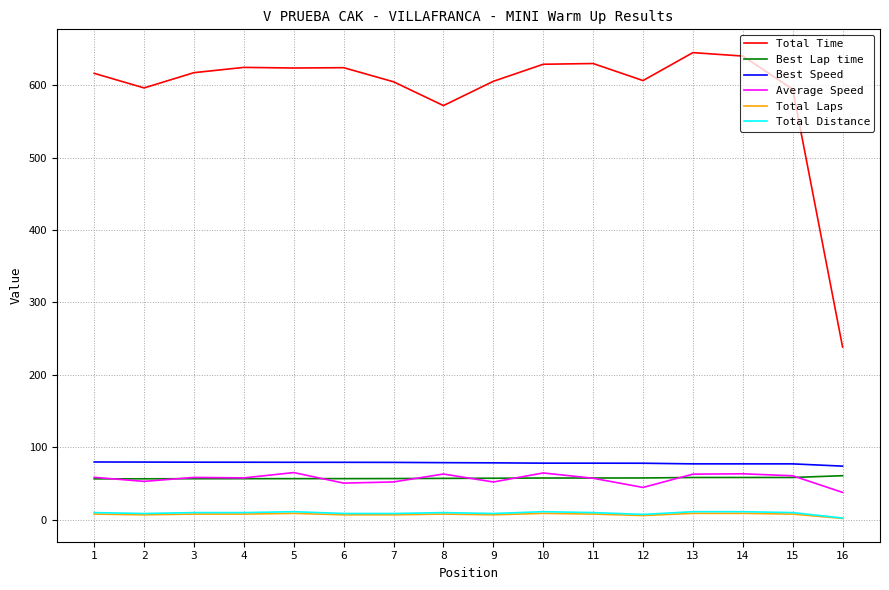

Is the value of Total Time at 12 greater than the value of Best Speed at 2?

Yes